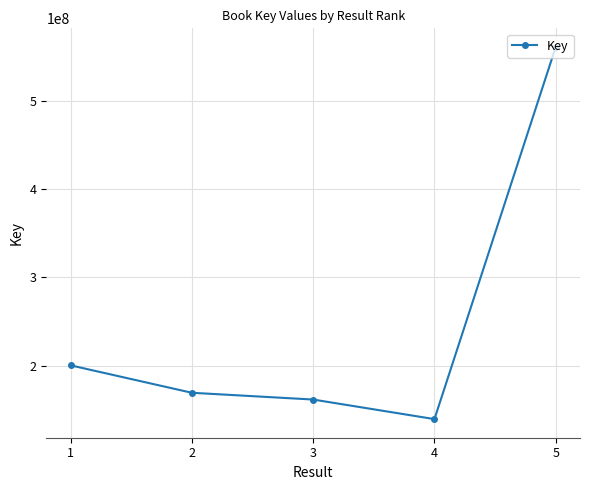

Reading left to right, transcribe all the data shown in this chart.

200457403	169389929	161716766	139560900	560976741